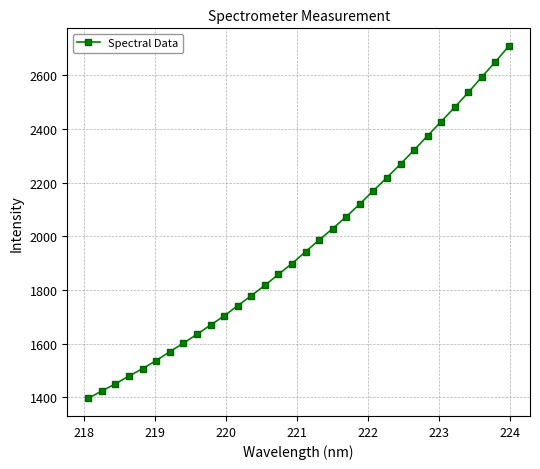

Reading right to left, transcribe all the data shown in this chart.

2709.4	2650.3	2594.1	2536.1	2481.3	2427.6	2374.9	2321.3	2269.4	2218.9	2169.8	2120.6	2072.8	2028.9	1986.3	1942.5	1898.3	1858.1	1817.0	1778.7	1741.1	1703.3	1669.0	1634.7	1601.6	1569.9	1536.8	1506.9	1479.3	1450.2	1423.8	1396.0